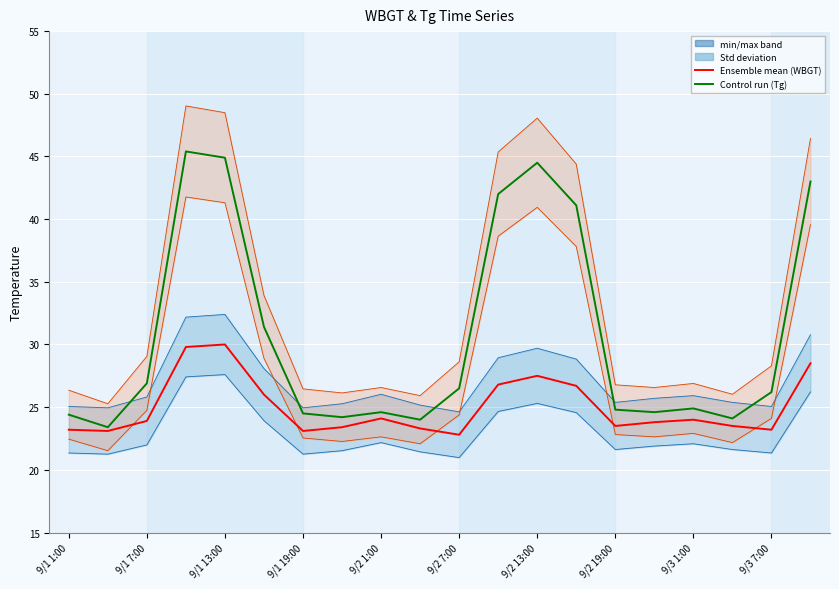

Is the value of WBGT (Ensemble mean) at 10 greater than the value of Tg (Control run) at 9/2 7:00?

No